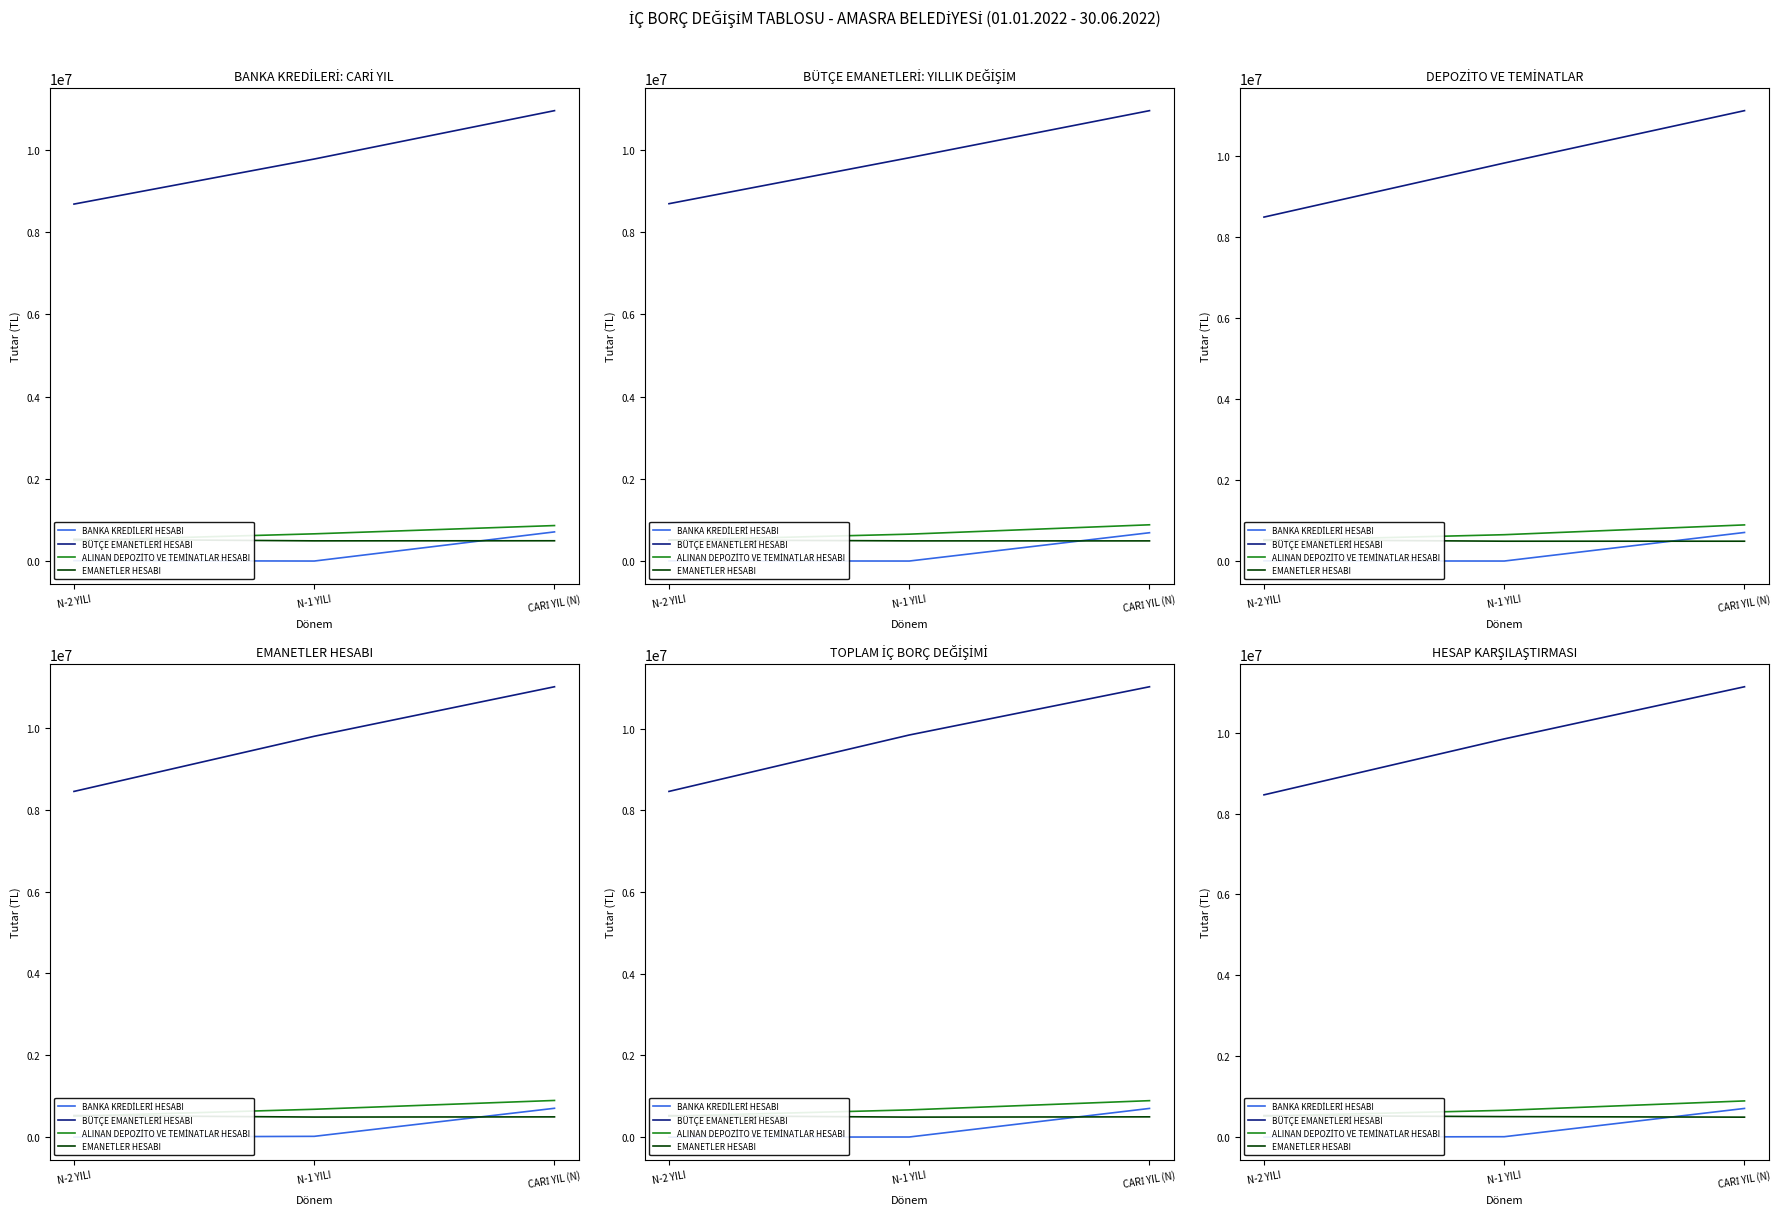

How many lines are shown in the chart?

4